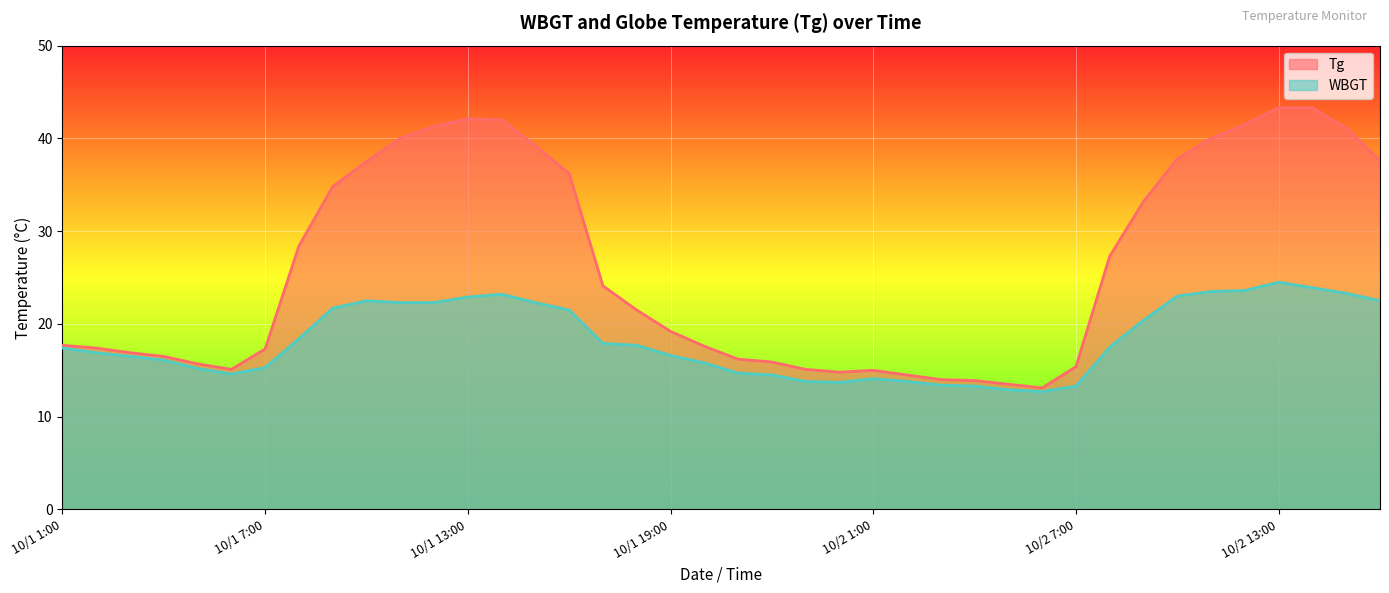

Reading left to right, what are all the values shown in this chart?

Tg: 10/1 1:00=17.7	10/1 2:00=17.4	10/1 3:00=16.9	10/1 4:00=16.5	10/1 5:00=15.7	10/1 6:00=15.1	10/1 7:00=17.3	10/1 8:00=28.4	10/1 9:00=34.8	10/1 10:00=37.5	10/1 11:00=40.0	10/1 12:00=41.3	10/1 13:00=42.1	10/1 14:00=42.0	10/1 15:00=39.2	10/1 16:00=36.2	10/1 17:00=24.1	10/1 18:00=21.5	10/1 19:00=19.2	10/1 20:00=17.6	10/1 21:00=16.2	10/1 22:00=15.9	10/1 23:00=15.1	10/1 24:00=14.8	10/2 1:00=15.0	10/2 2:00=14.5	10/2 3:00=14.0	10/2 4:00=13.9	10/2 5:00=13.5	10/2 6:00=13.1	10/2 7:00=15.4	10/2 8:00=27.3	10/2 9:00=33.2	10/2 10:00=37.8	10/2 11:00=40.0	10/2 12:00=41.5	10/2 13:00=43.3	10/2 14:00=43.3	10/2 15:00=41.1	10/2 16:00=37.6
WBGT: 10/1 1:00=17.4	10/1 2:00=16.9	10/1 3:00=16.5	10/1 4:00=16.1	10/1 5:00=15.2	10/1 6:00=14.6	10/1 7:00=15.3	10/1 8:00=18.4	10/1 9:00=21.7	10/1 10:00=22.5	10/1 11:00=22.3	10/1 12:00=22.3	10/1 13:00=22.9	10/1 14:00=23.2	10/1 15:00=22.3	10/1 16:00=21.5	10/1 17:00=17.9	10/1 18:00=17.7	10/1 19:00=16.6	10/1 20:00=15.8	10/1 21:00=14.7	10/1 22:00=14.5	10/1 23:00=13.8	10/1 24:00=13.7	10/2 1:00=14.1	10/2 2:00=13.8	10/2 3:00=13.4	10/2 4:00=13.3	10/2 5:00=12.9	10/2 6:00=12.7	10/2 7:00=13.3	10/2 8:00=17.5	10/2 9:00=20.4	10/2 10:00=23.0	10/2 11:00=23.5	10/2 12:00=23.6	10/2 13:00=24.5	10/2 14:00=23.9	10/2 15:00=23.3	10/2 16:00=22.5